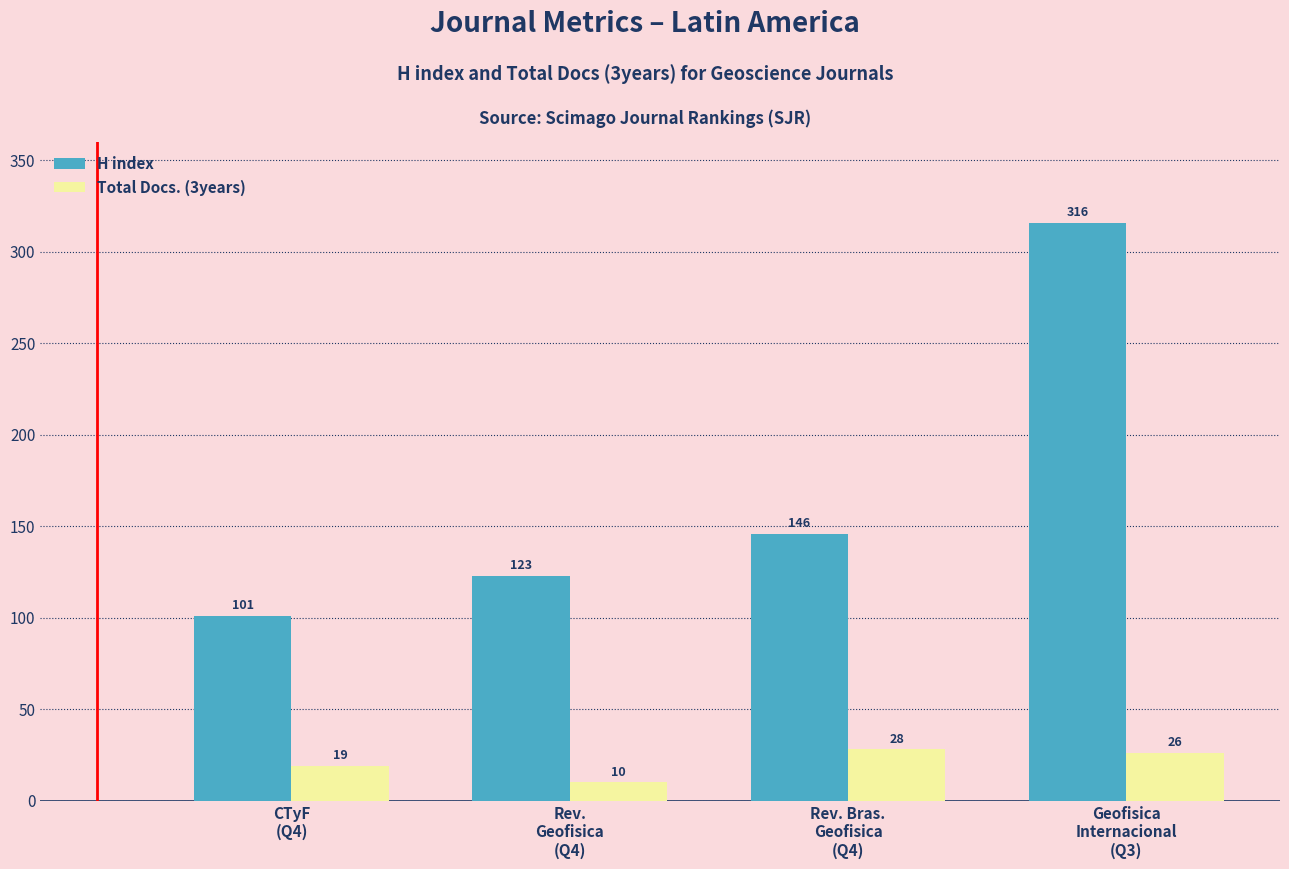

Reading left to right, extract all data points from this chart.

H index: CTyF
(Q4)=101	Rev.
Geofisica
(Q4)=123	Rev. Bras.
Geofisica
(Q4)=146	Geofisica
Internacional
(Q3)=316
Total Docs. (3years): CTyF
(Q4)=19	Rev.
Geofisica
(Q4)=10	Rev. Bras.
Geofisica
(Q4)=28	Geofisica
Internacional
(Q3)=26